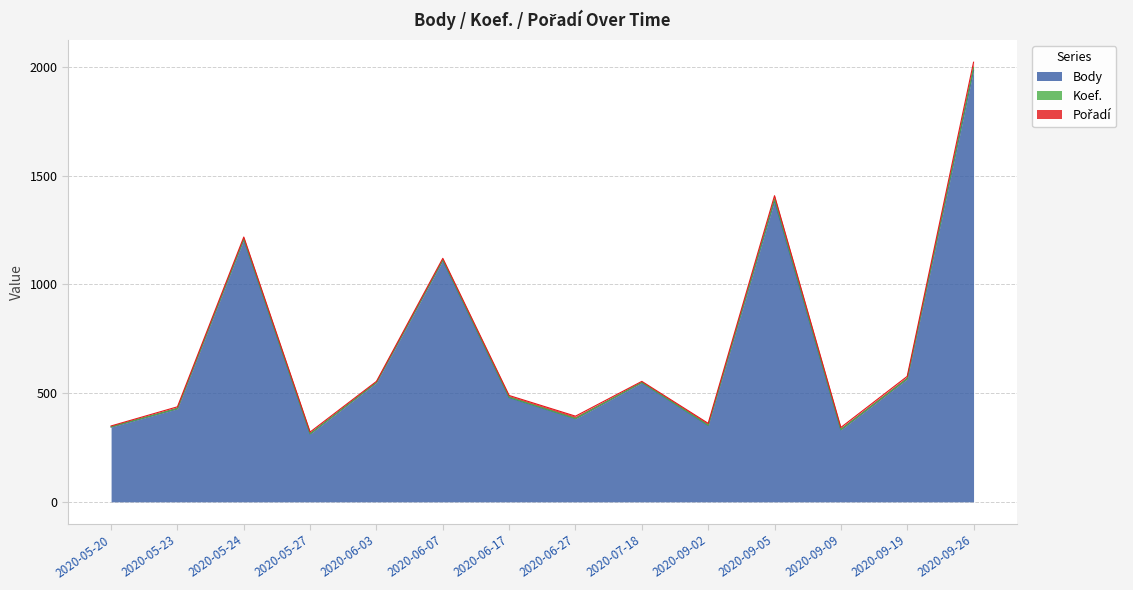

The Pořadí series shows 3 at 2020-09-19. True or false?

False